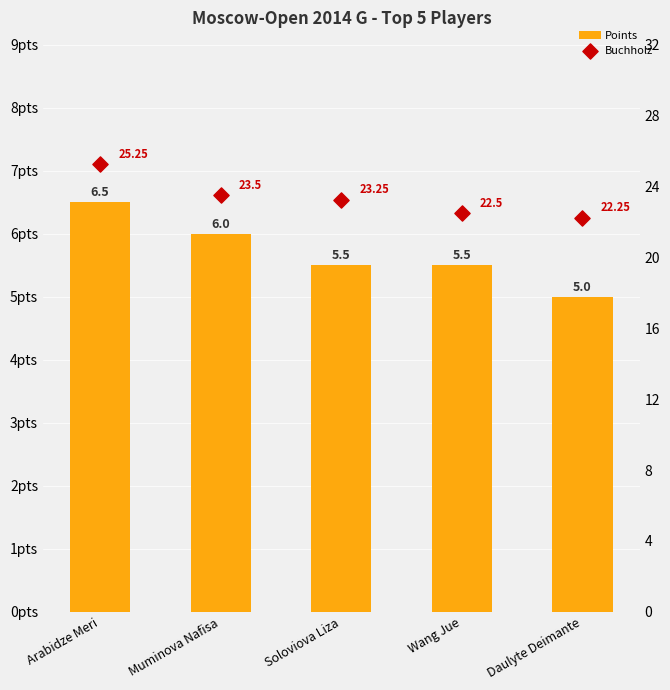

What are all the series names shown in the legend?

Points, Buchholz